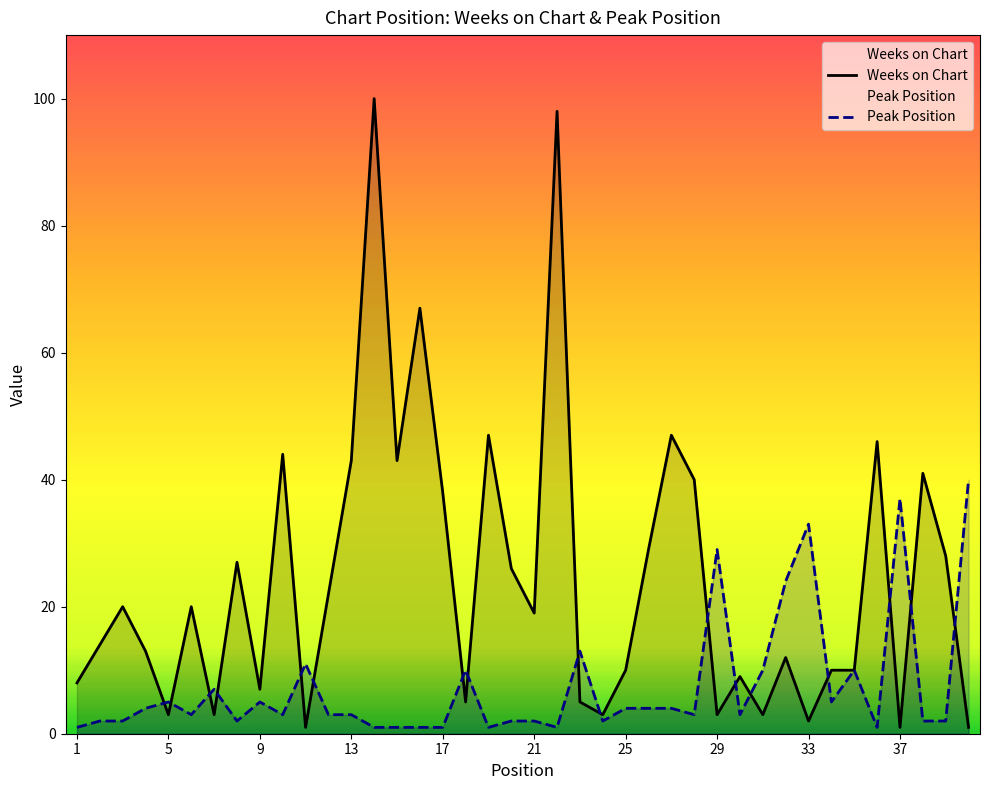

Which series has the largest range (max minus min)?

Weeks on Chart